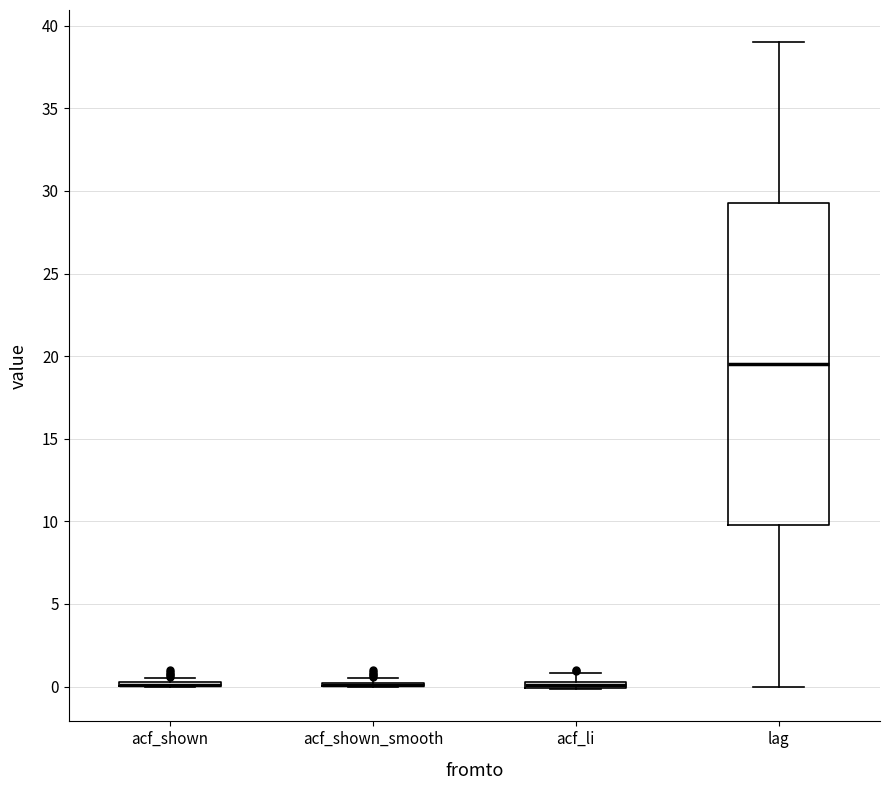

Where does the upper whisker of the box for acf_li end on the y-axis? The values are not printed on the chart, so give them approximately, as read against the axis.

1.0